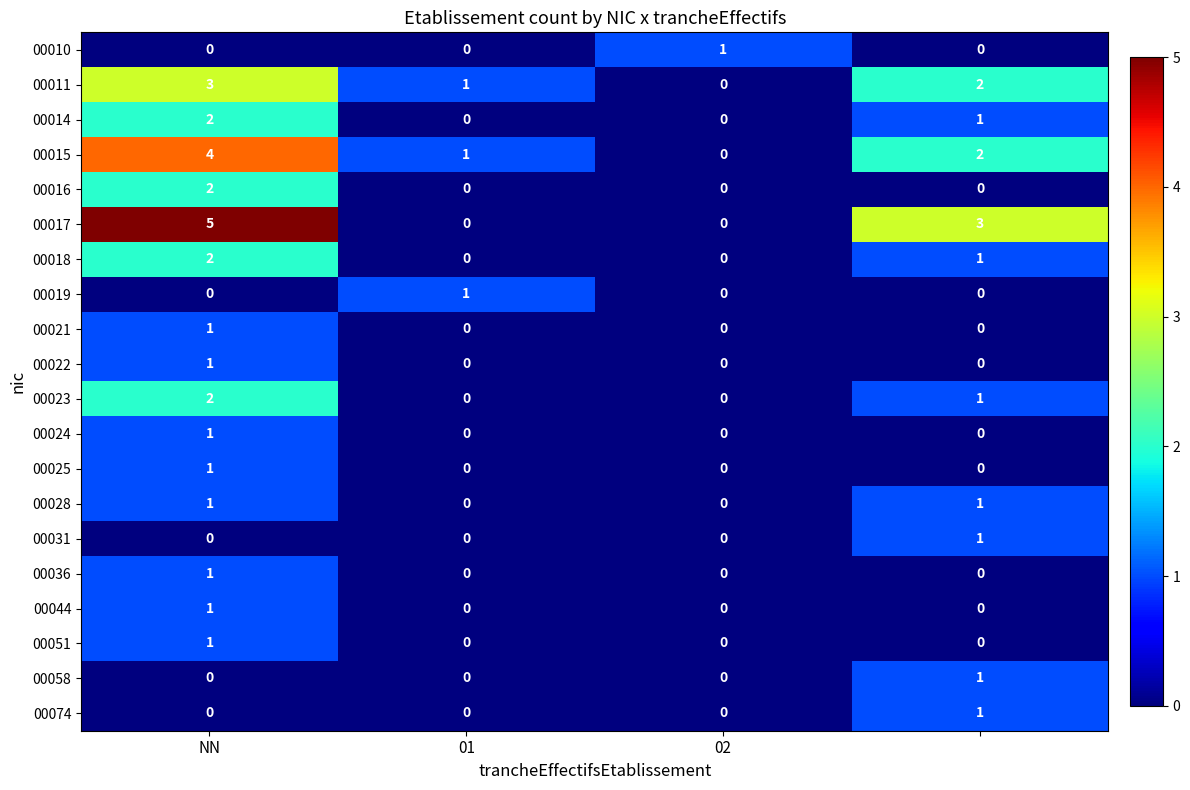

Which series has the largest total across all categories?

00017